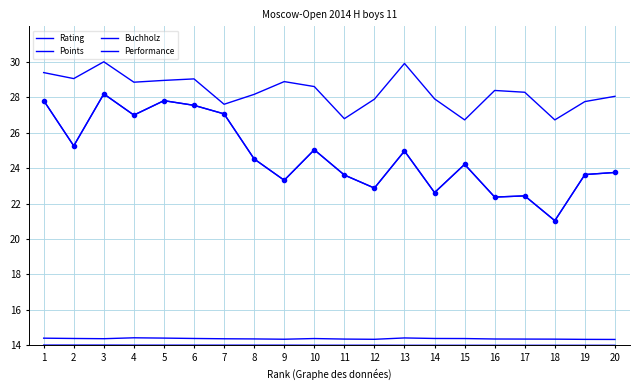

What is the approximate value of Performance at 6?

27.5